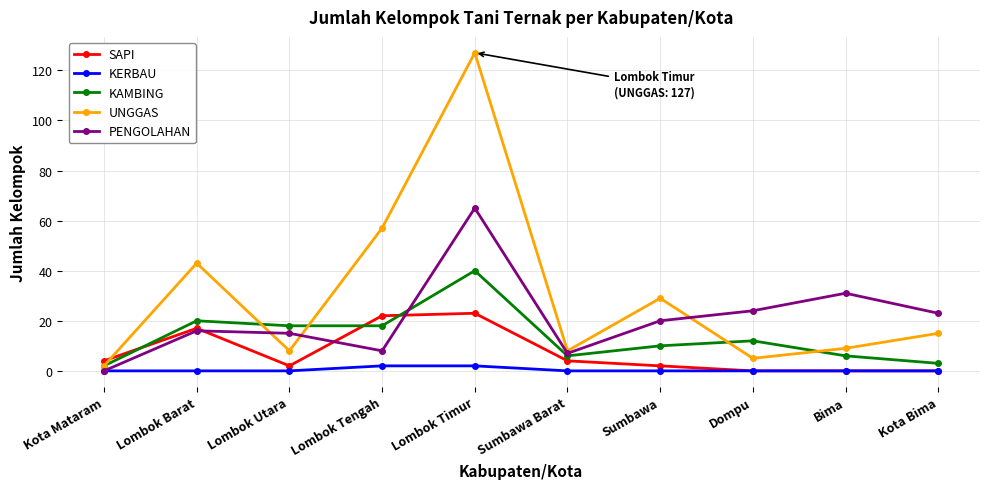

Which category has the lowest value in the PENGOLAHAN series?

Kota Mataram